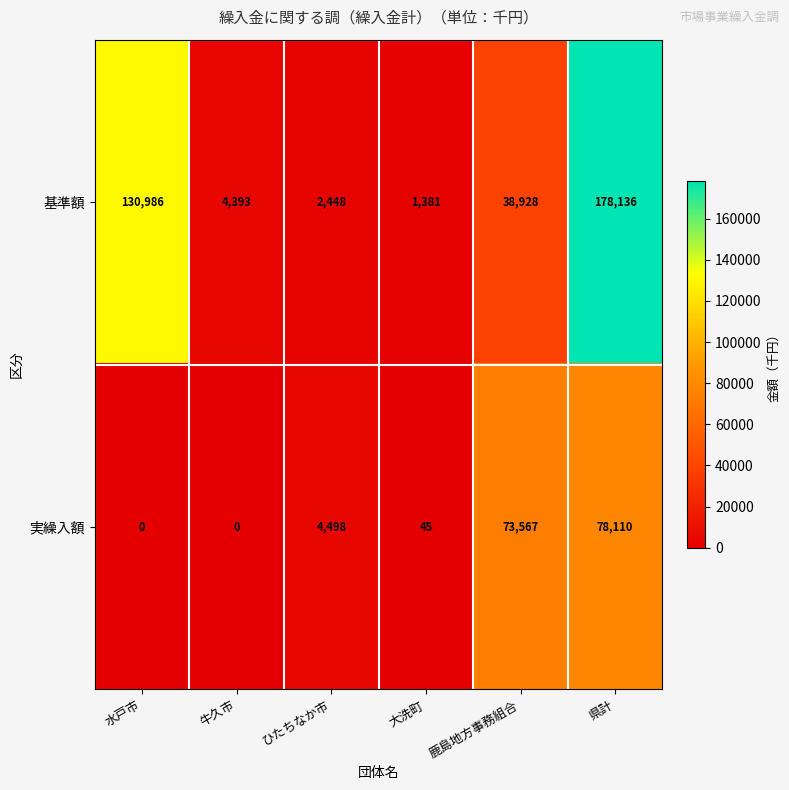

What is the difference between the 基準額 values at 牛久市 and 県計?

173743